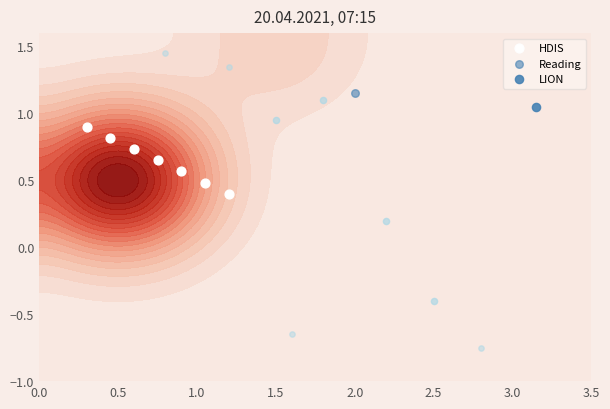

Is it true that the value at 1.0 is 0.3?

False